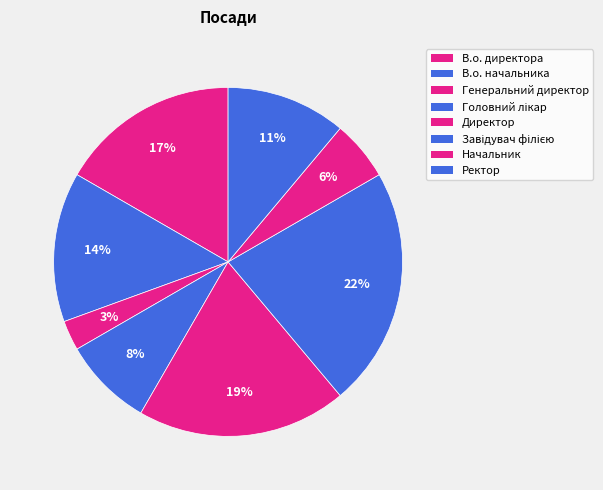

To the nearest percent, what portion does Ректор represent?

11%